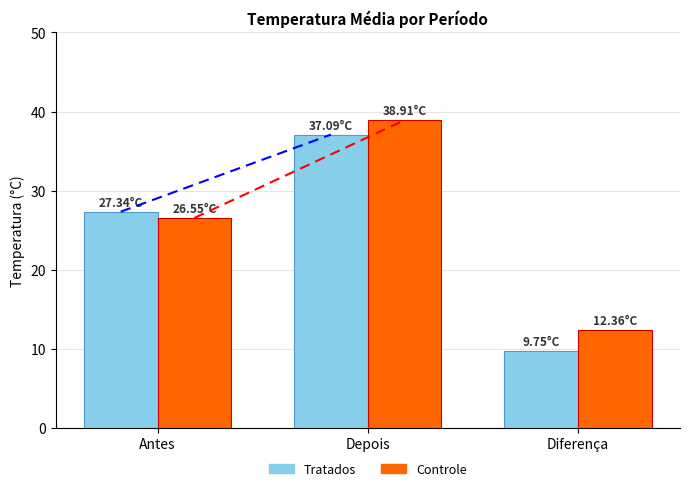

Are the bars grouped side by side (vs. stacked)?

Yes